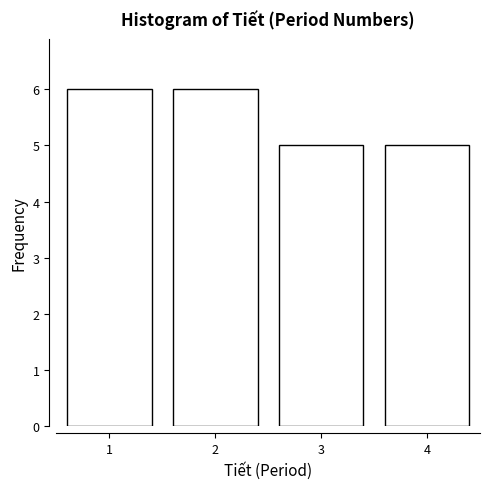

Reading left to right, what are all the values shown in this chart?

6	6	5	5